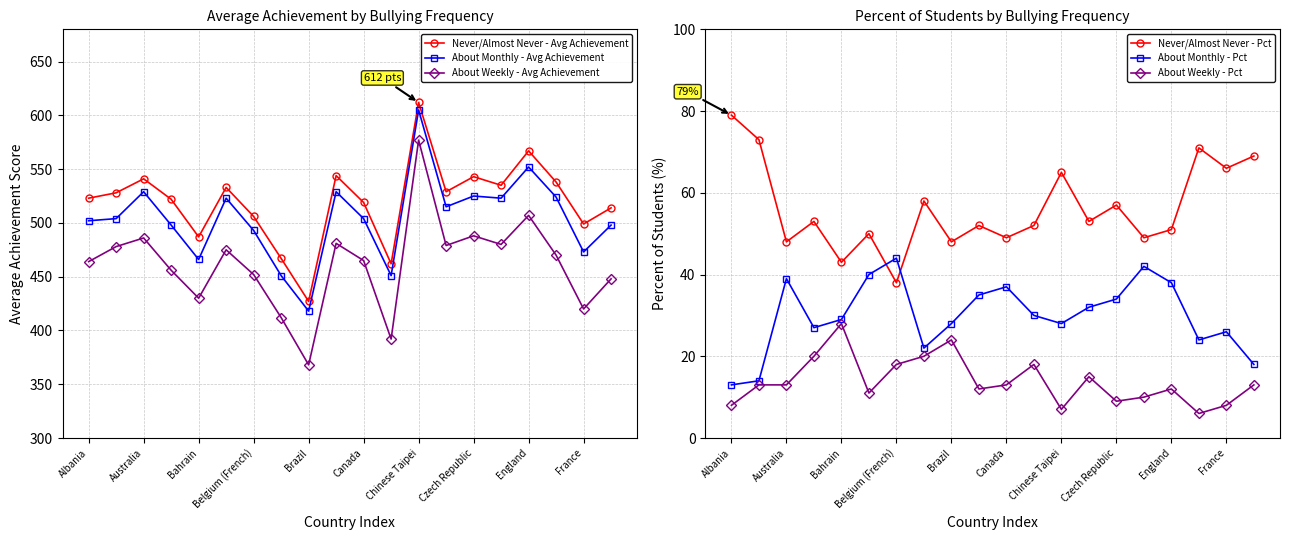

True or false: About Weekly - Avg Achievement has more than 2 interior local peaks.

True